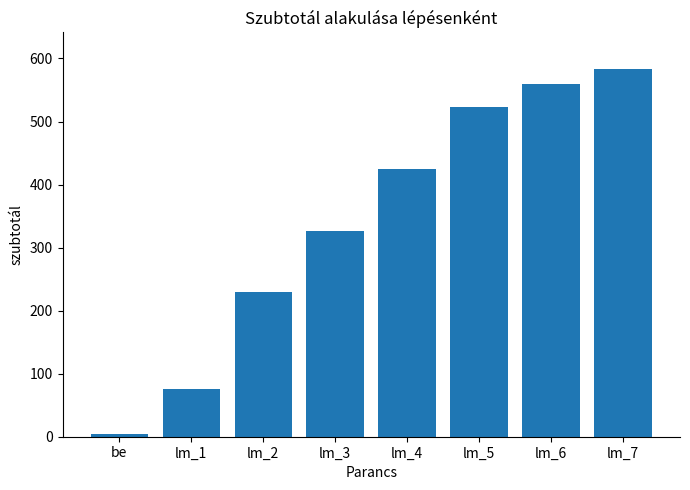

The chart shows a value of 406 at lm_2. True or false?

False